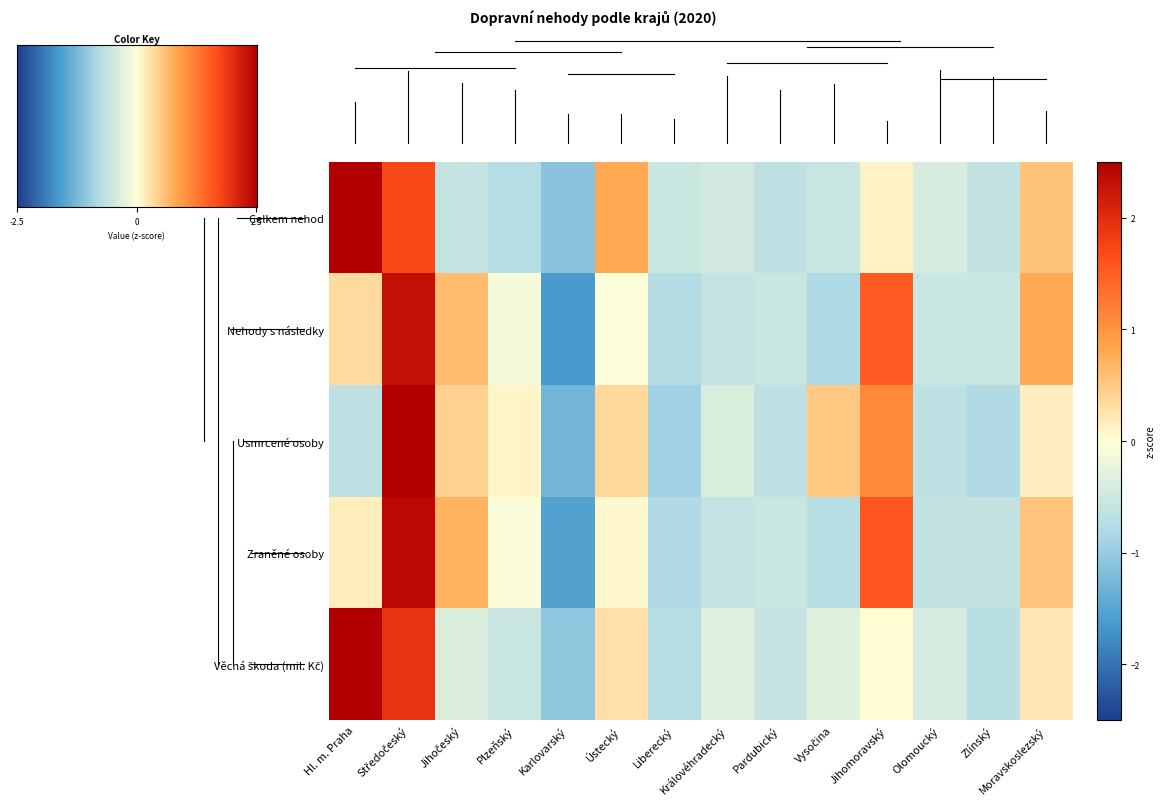

Which series has the largest total across all categories?

Celkem nehod